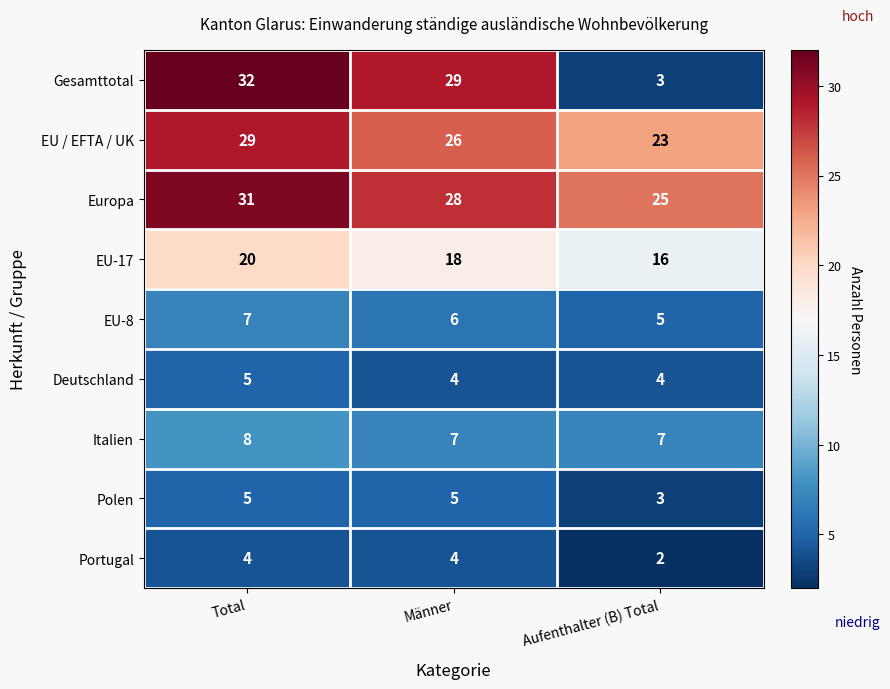

What is the difference between the maximum and minimum values in the Europa series?

6